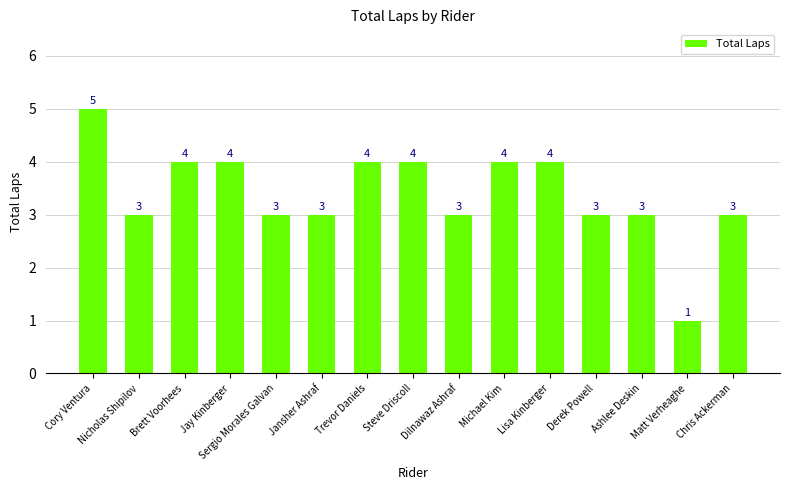

How many values are below 3?

1